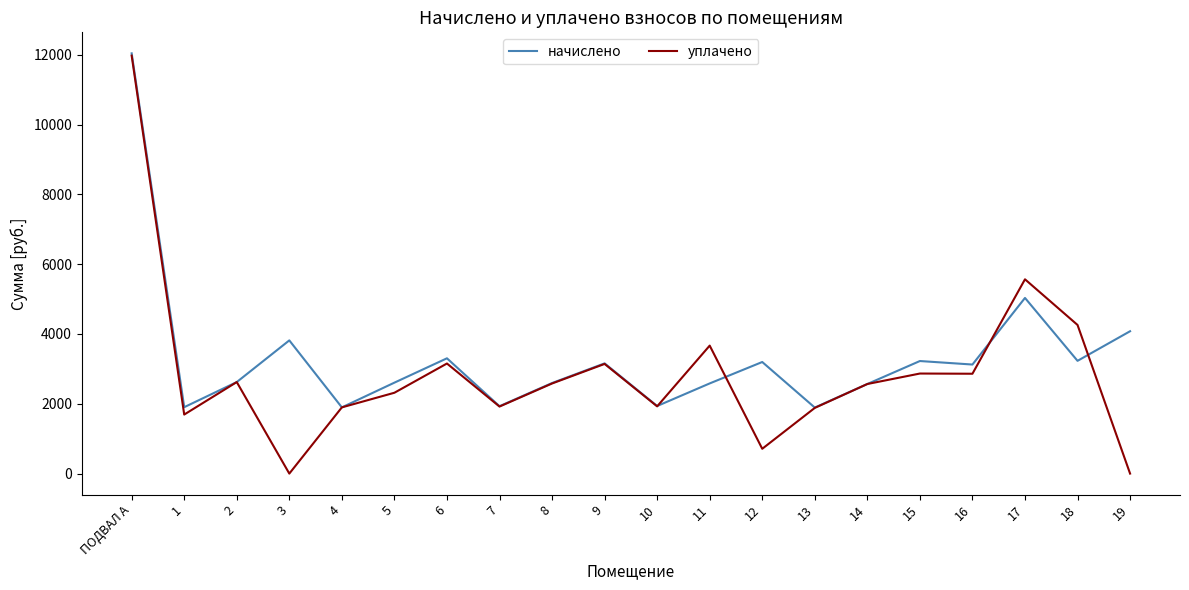

At how many categories does at least one series exceed 5298?

2